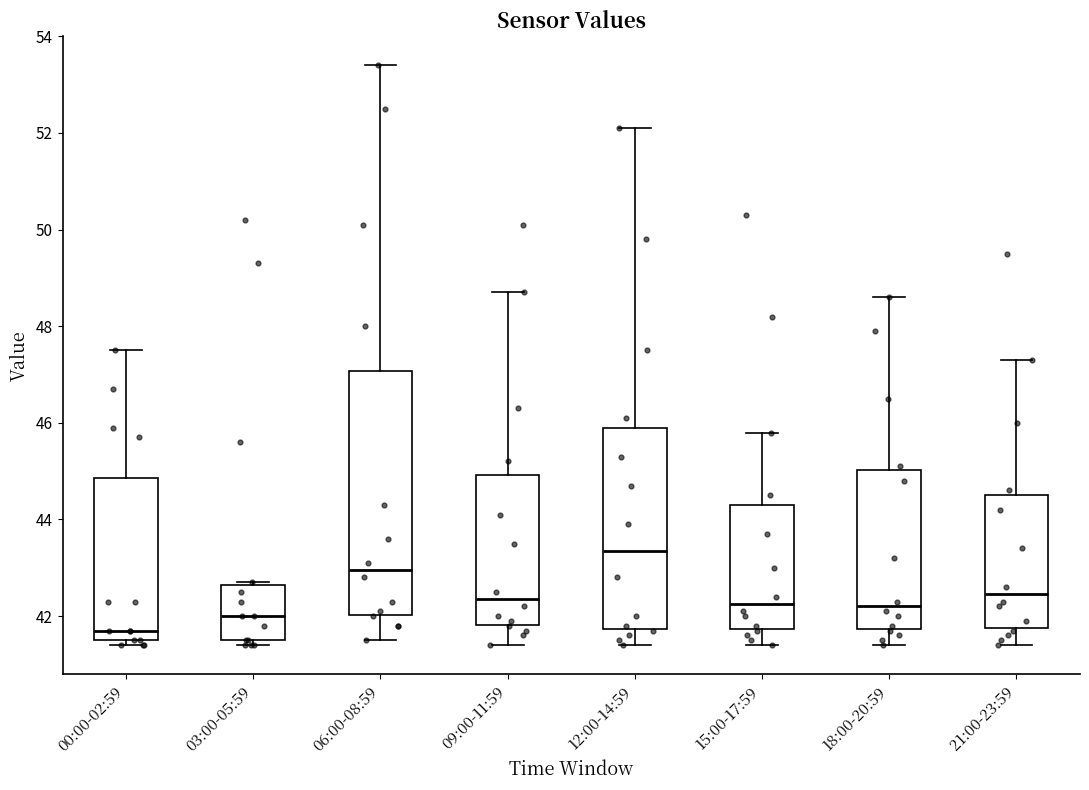

Reading left to right, transcribe this box plot: for each box, give where its median line is, the range the box spans, and where its two whiskers end, as read against the y-axis. The values are not printed on the chart, so give them approximately, as read against the axis.

00:00-02:59: median 41.8, box 41.6 to 44.8, whiskers 41.4 to 47.6
03:00-05:59: median 42.0, box 41.6 to 42.6, whiskers 41.4 to 42.8
06:00-08:59: median 43.0, box 42.0 to 47.0, whiskers 41.6 to 53.4
09:00-11:59: median 42.4, box 41.8 to 45.0, whiskers 41.4 to 48.8
12:00-14:59: median 43.4, box 41.8 to 46.0, whiskers 41.4 to 52.2
15:00-17:59: median 42.2, box 41.8 to 44.4, whiskers 41.4 to 45.8
18:00-20:59: median 42.2, box 41.8 to 45.0, whiskers 41.4 to 48.6
21:00-23:59: median 42.4, box 41.8 to 44.6, whiskers 41.4 to 47.4